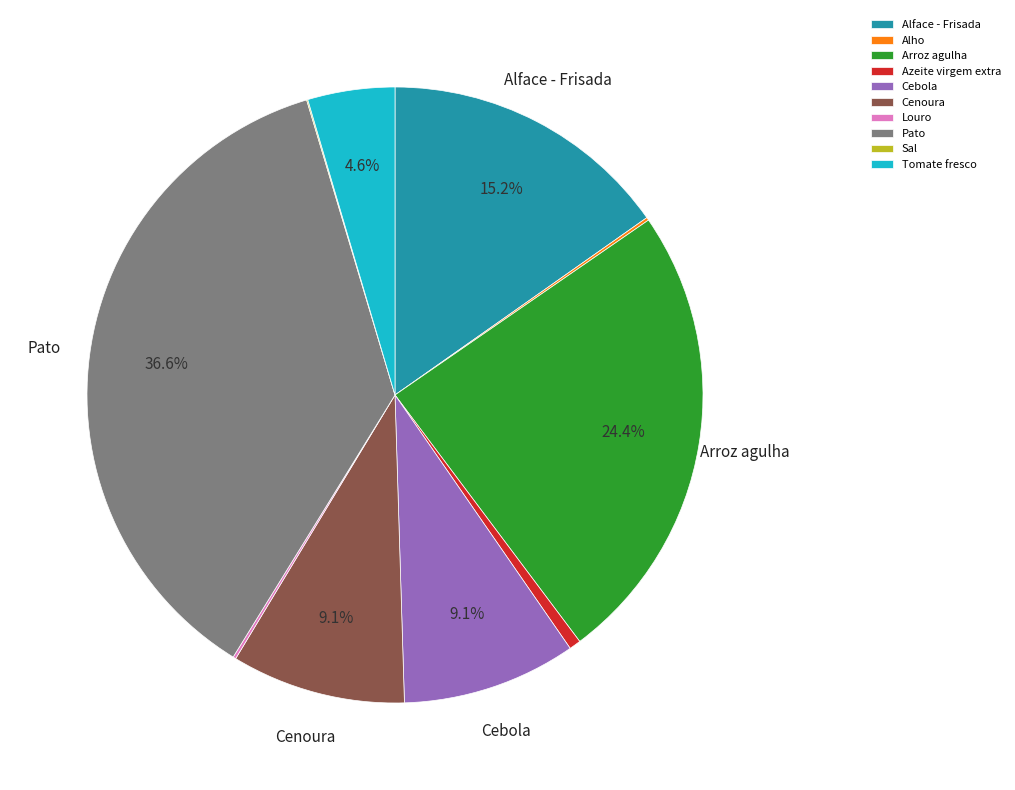

Which slice is the largest?

Pato